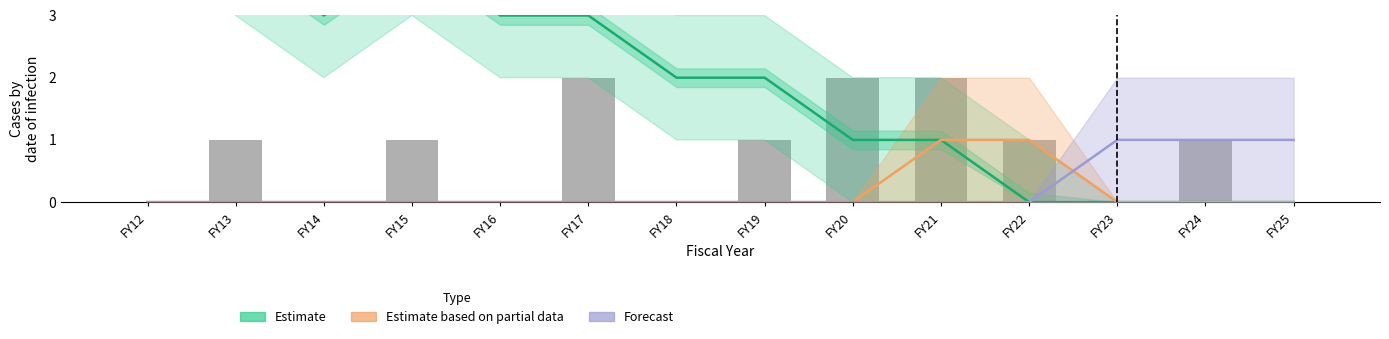

Which category has the lowest value in the Forecast series?

FY12